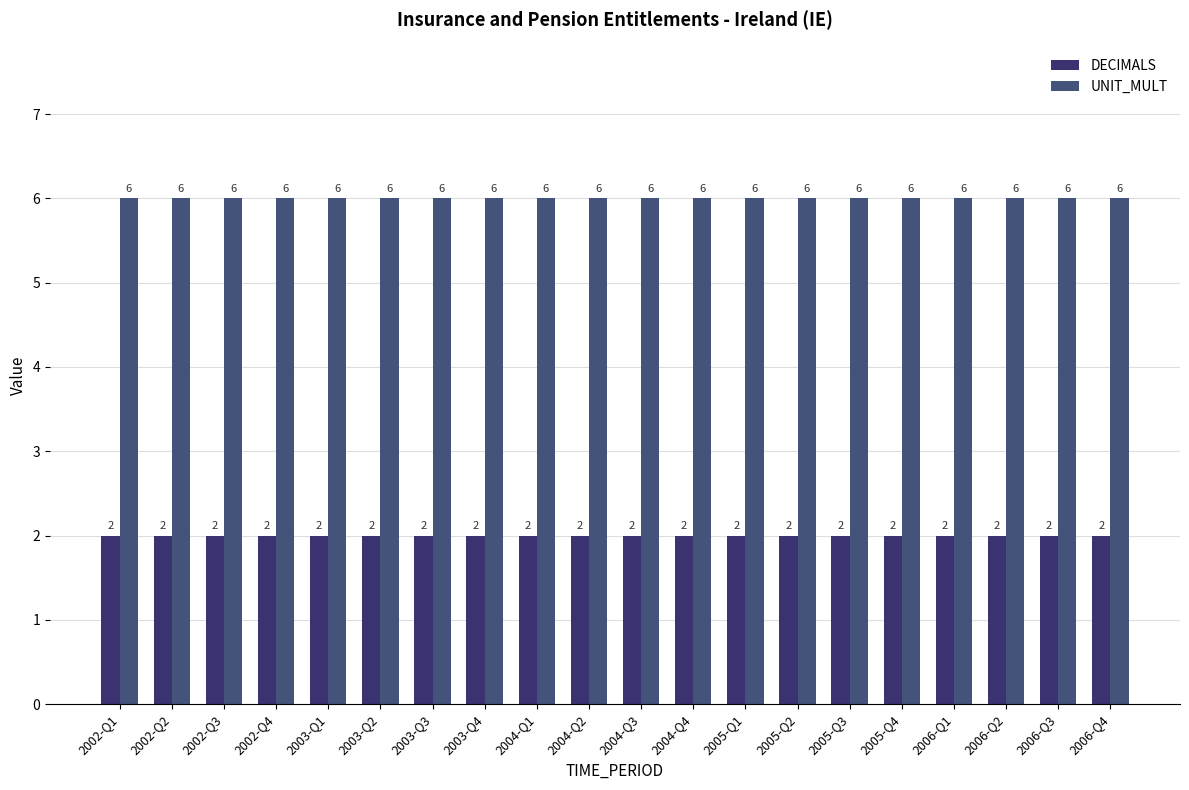

How many bars are there in total?

40